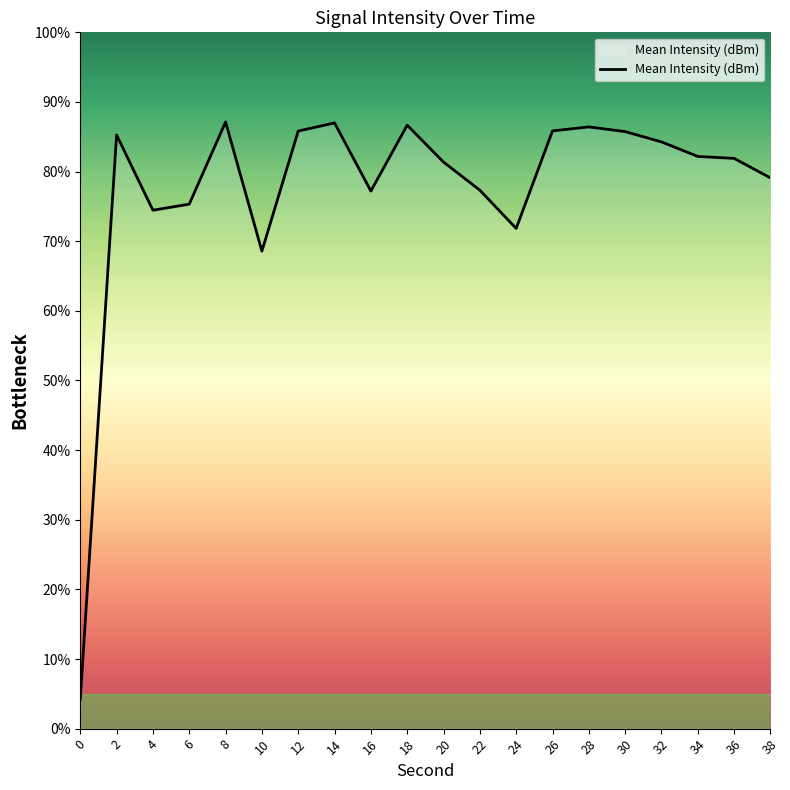

What is the minimum value shown in the chart?

4.2